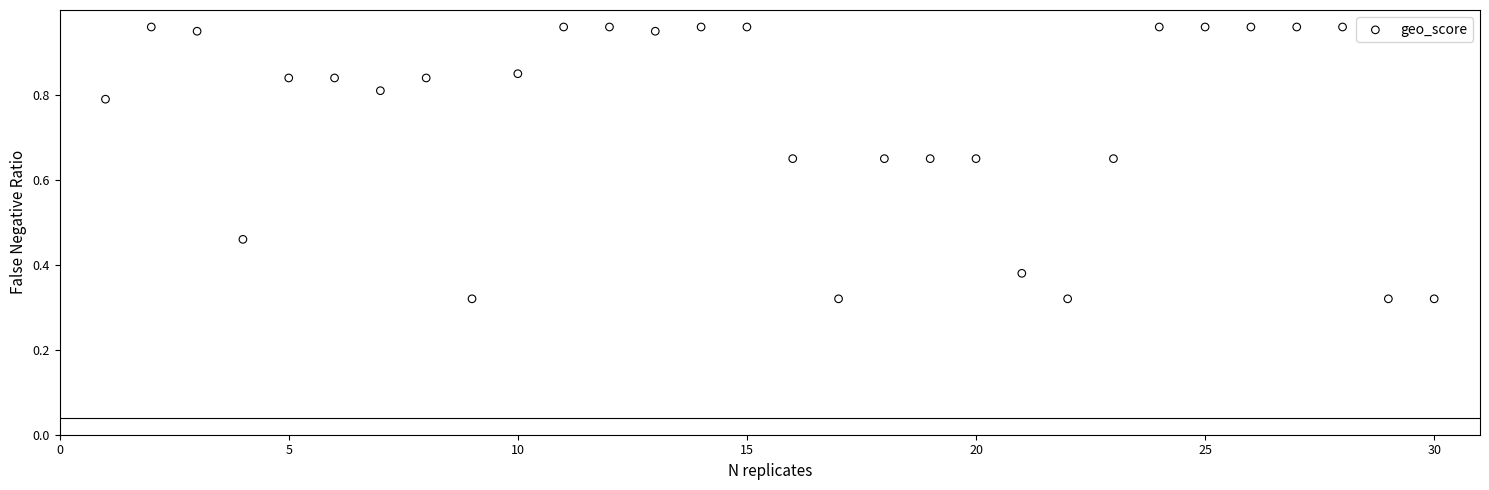

What is the range of Y values (max minus min)?

0.6